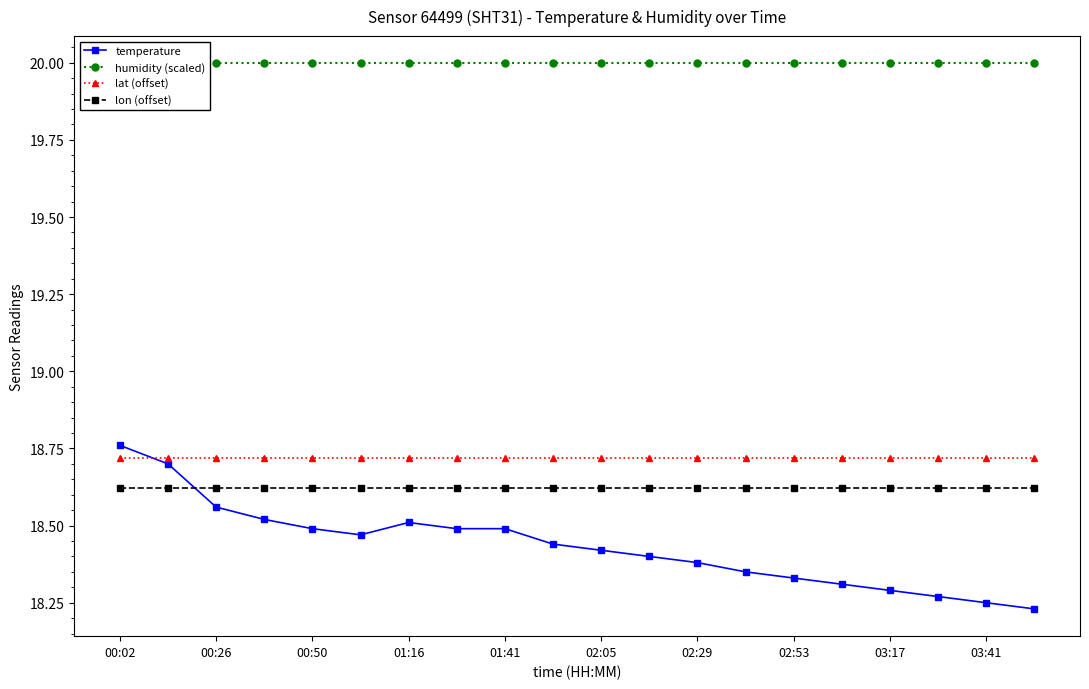

At which category is the sum across all series the highest?

00:02